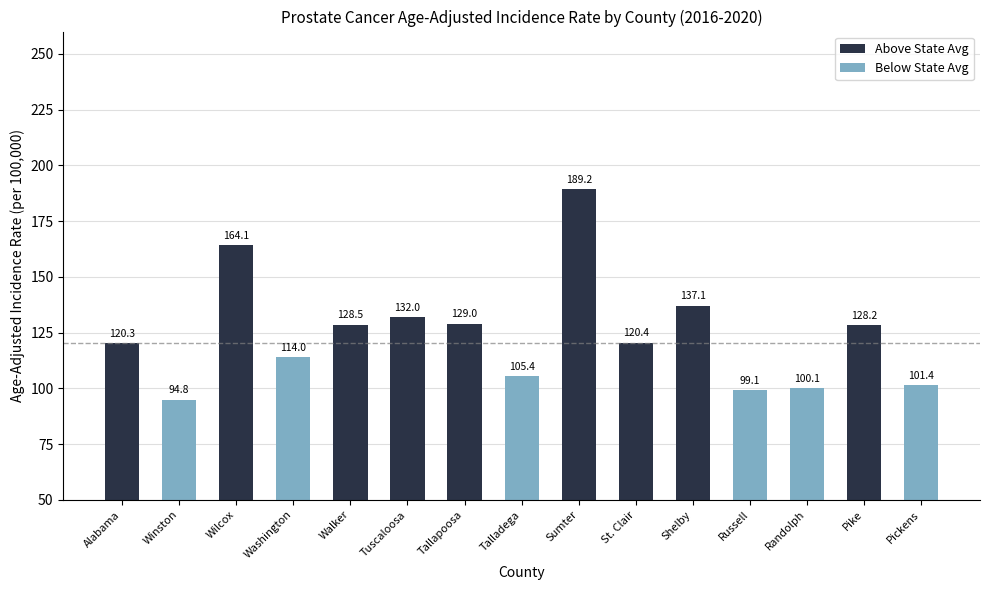

What position from the left is Tallapoosa?

7